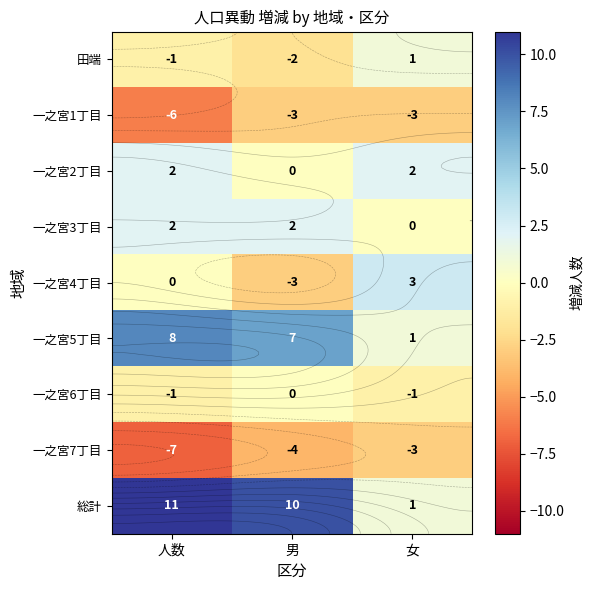

What is the spread (max minus min) of values at 男?

14